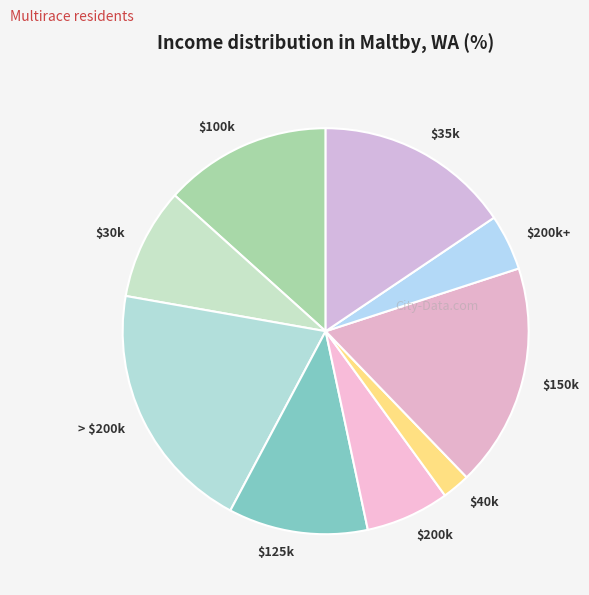

What is the largest slice in the pie chart?

> $200k